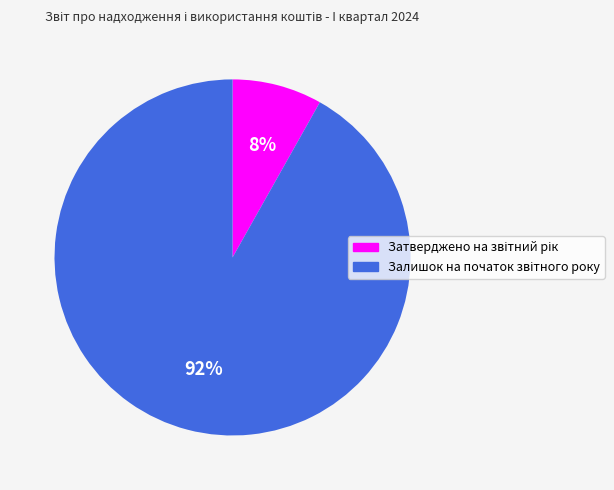

Is there a majority slice in this chart?

Yes